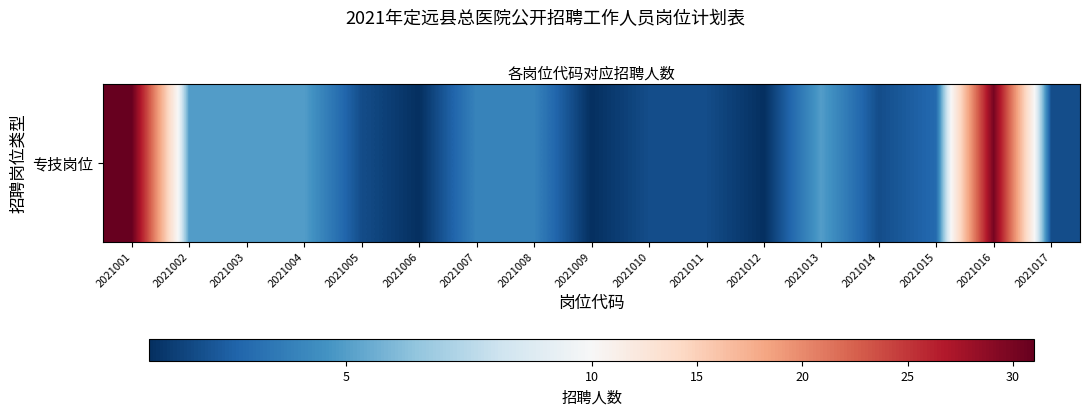

Reading left to right, what are all the values shown in this chart?

2021001=31	2021002=5	2021003=5	2021004=5	2021005=2	2021006=1	2021007=4	2021008=4	2021009=1	2021010=2	2021011=2	2021012=1	2021013=5	2021014=2	2021015=3	2021016=30	2021017=2